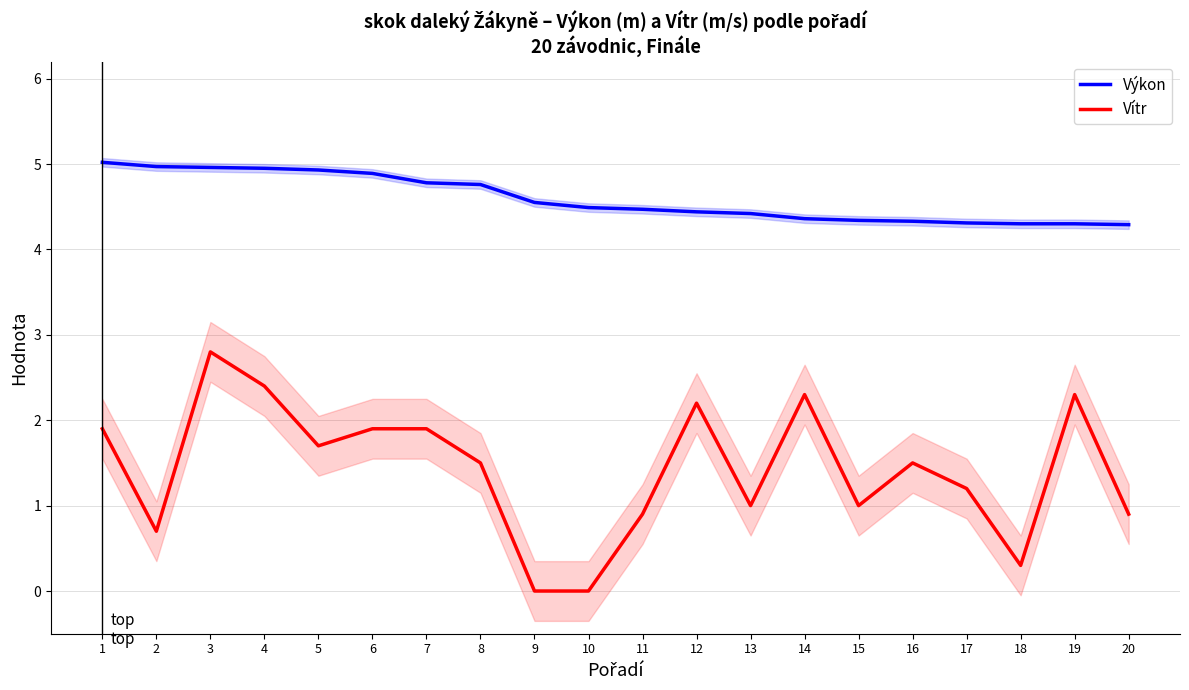

Is it true that Výkon equals 4.4 at 14?

True